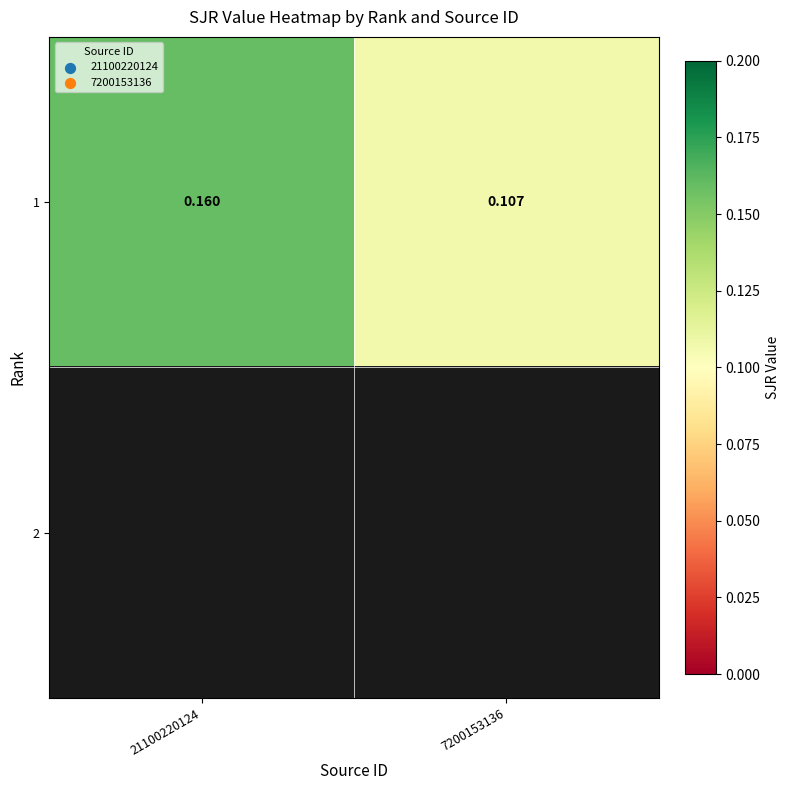

Count the number of data series in this chart.

2